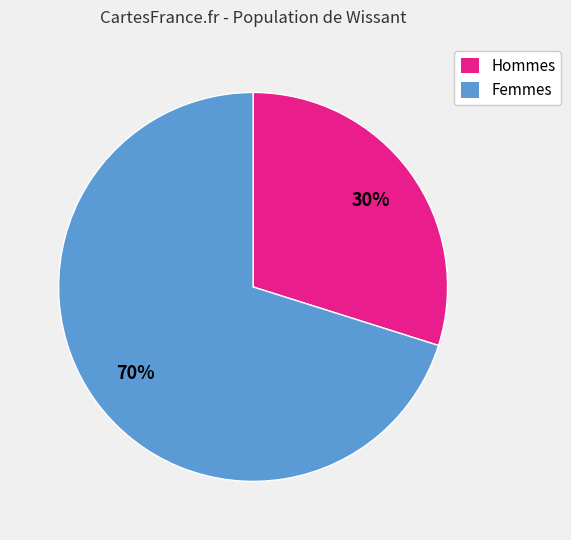

To the nearest percent, what is the difference between the largest and smallest slice percentages?

40%